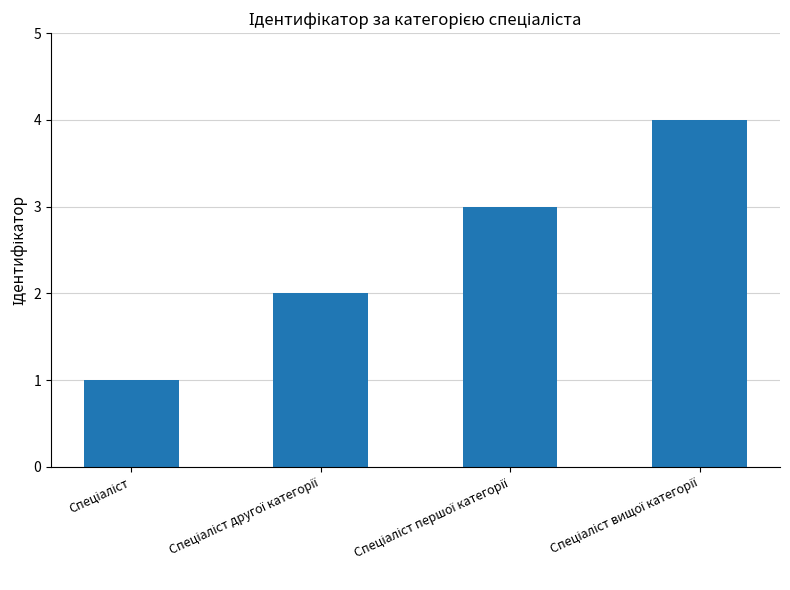

What is the difference between the maximum and minimum values?

3